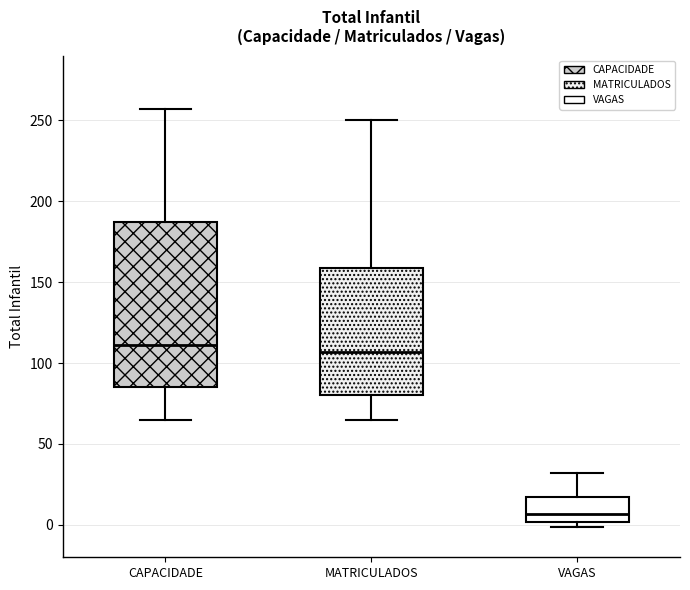

Where is the lower edge of the box for MATRICULADOS on the y-axis? The values are not printed on the chart, so give them approximately, as read against the axis.

80